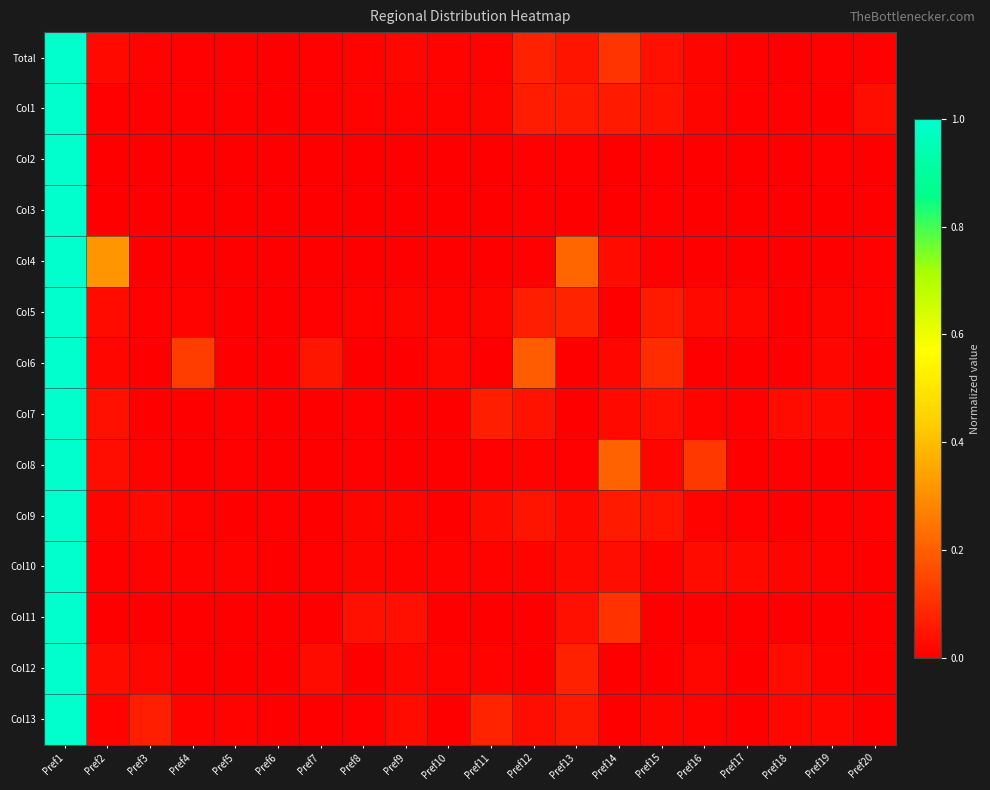

Which has a higher value, Pref18 or Pref12?

Pref12